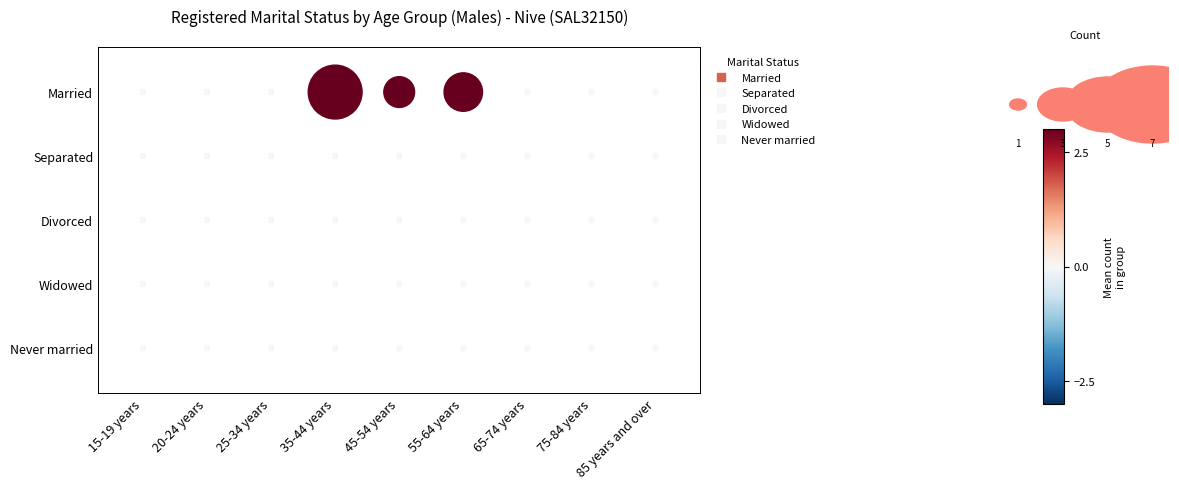

How many categories are shown in the chart?

9